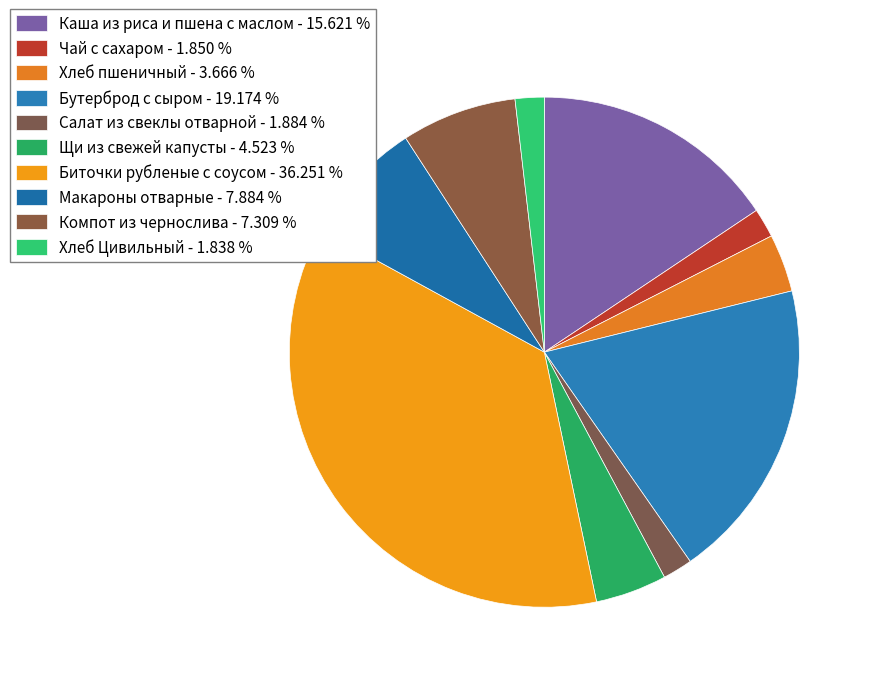

How much of the chart is everything except Бутерброд с сыром?

80.8%